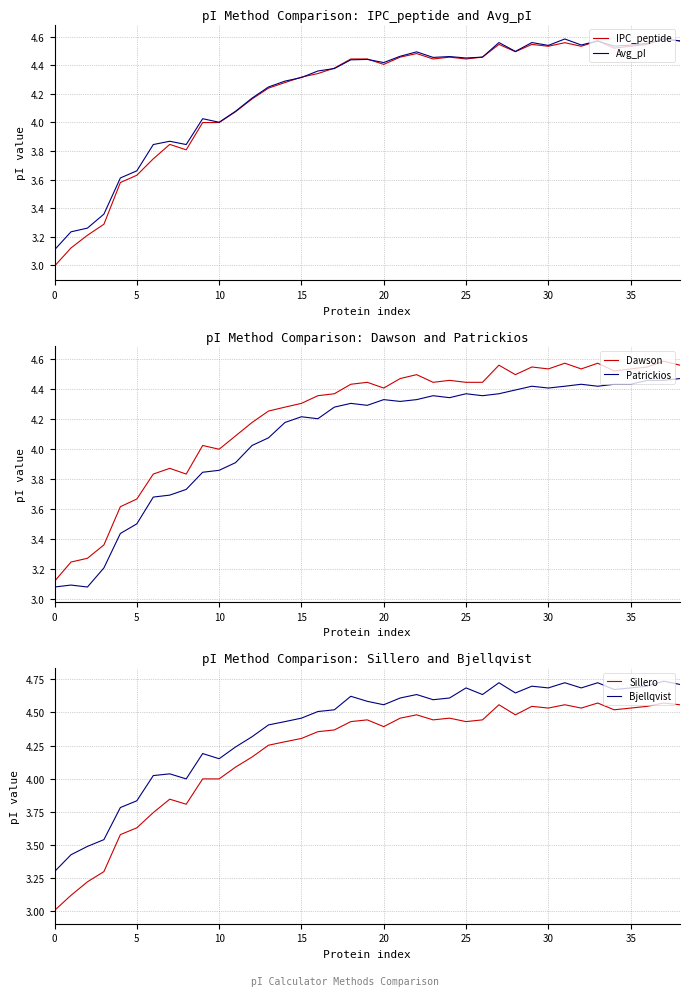

Does the chart display data point markers on the line(s)?

No